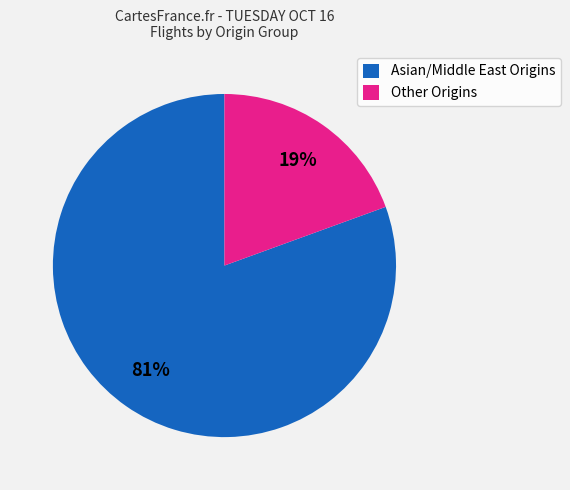

Is the sum of Other Origins and Asian/Middle East Origins greater than half?

Yes